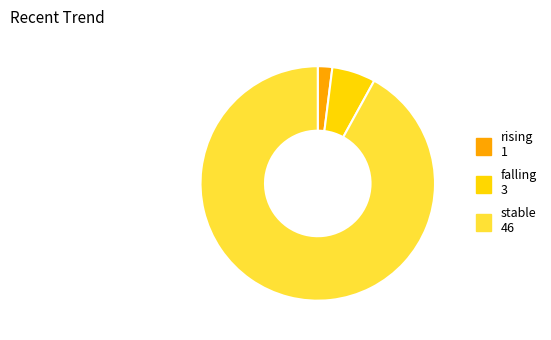

What is the largest slice in the pie chart?

stable